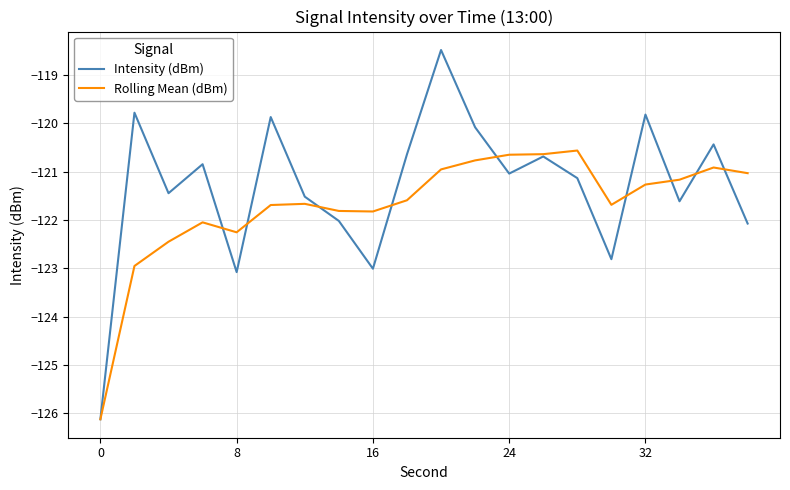

What are all the series names shown in the legend?

Intensity (dBm), Rolling Mean (dBm)